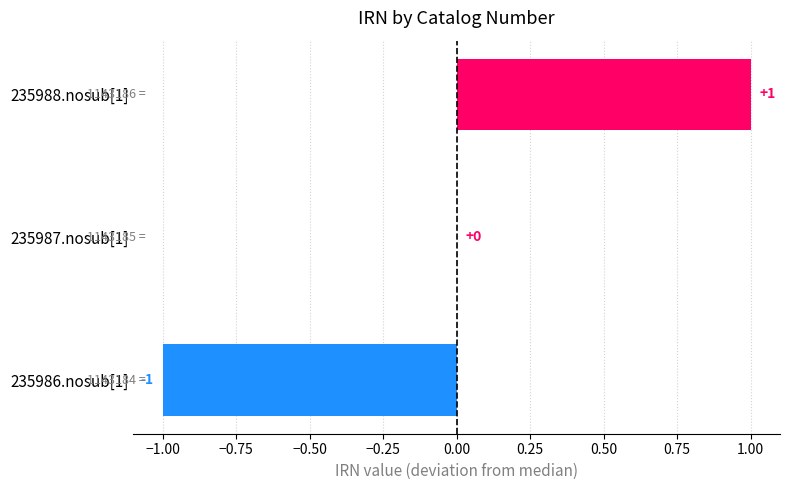

Is it true that the value at 235986.nosub[1] is -1?

True